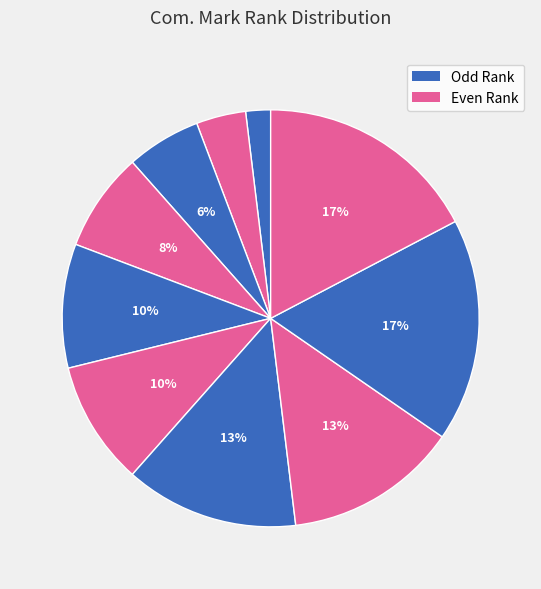

Is there any slice that represents more than half of the pie?

No